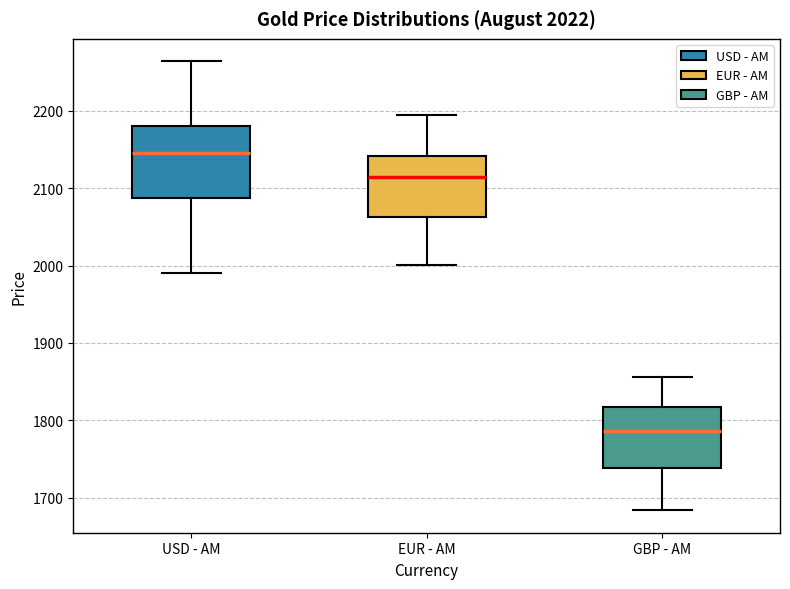

Comparing the boxes themselves (not the whiskers), which one is the tallest?

USD - AM